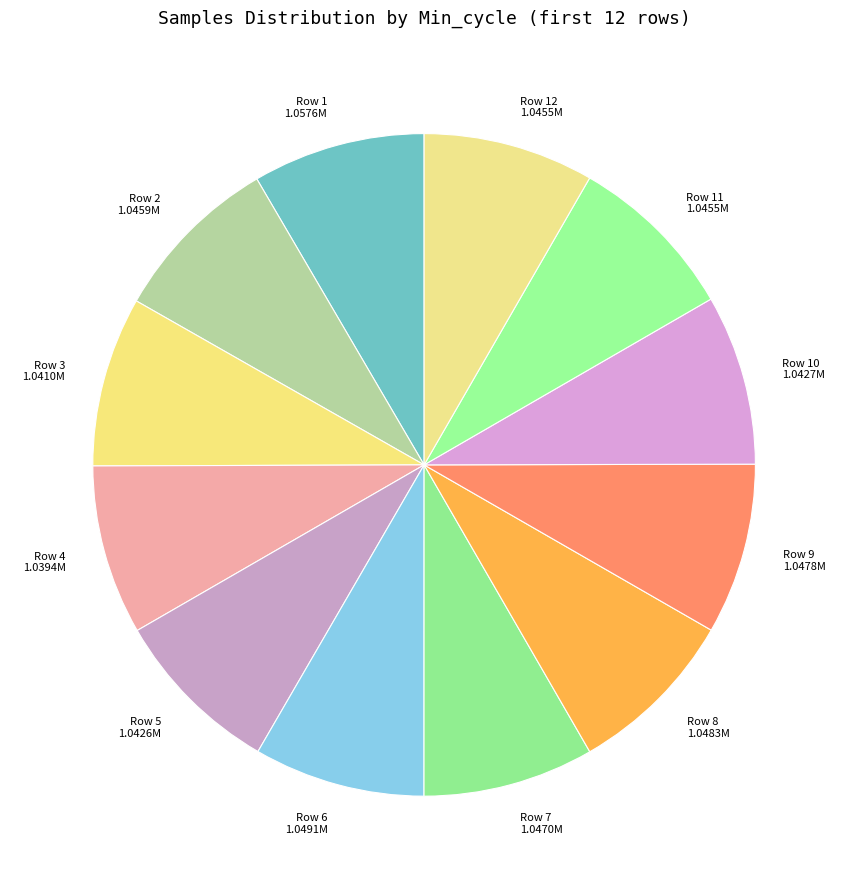

Is it true that Row 5 1.0426M is 17% of the pie?

False